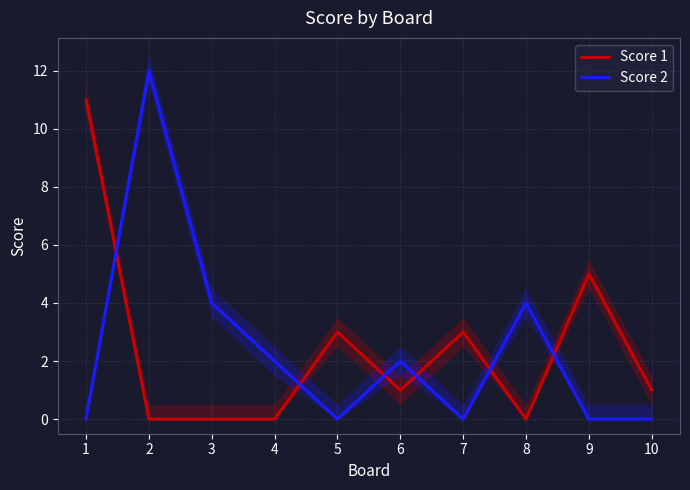

True or false: Score 1 has a value of 16 at 1.

False